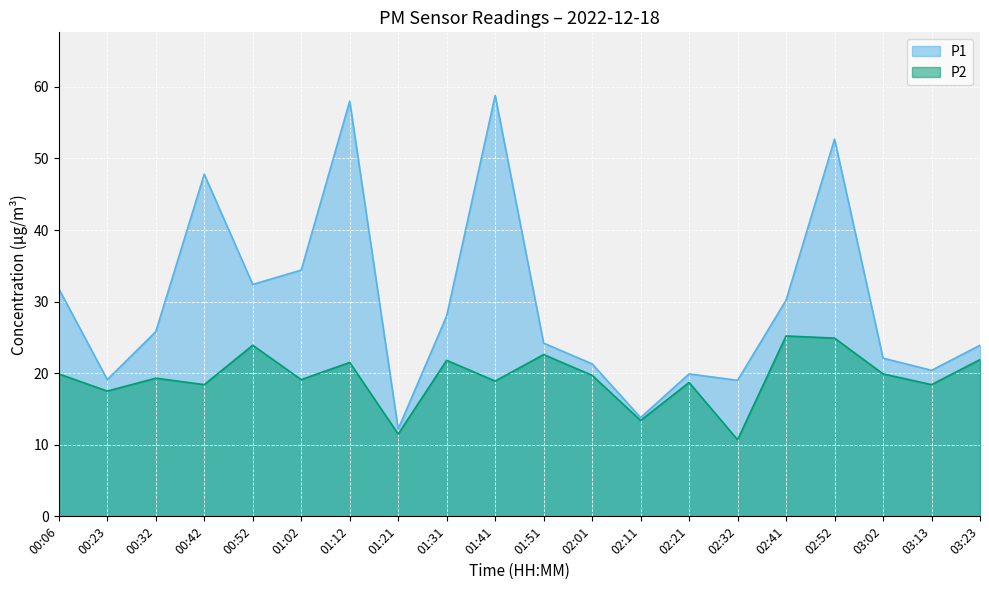

List the series in order of their peak value, highest first.

P1, P2